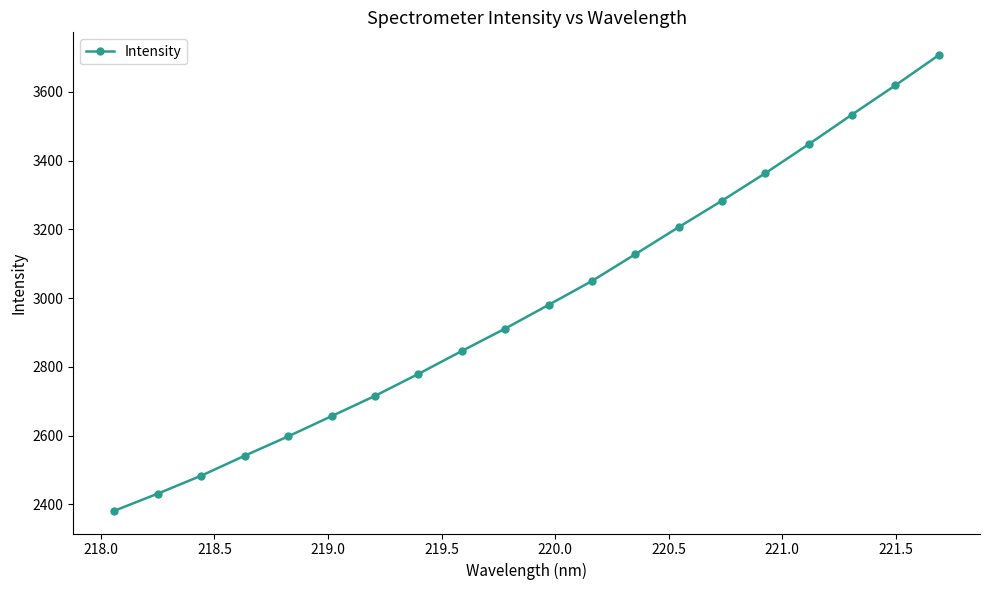

What is the value of the 8th point from the left?

2779.4